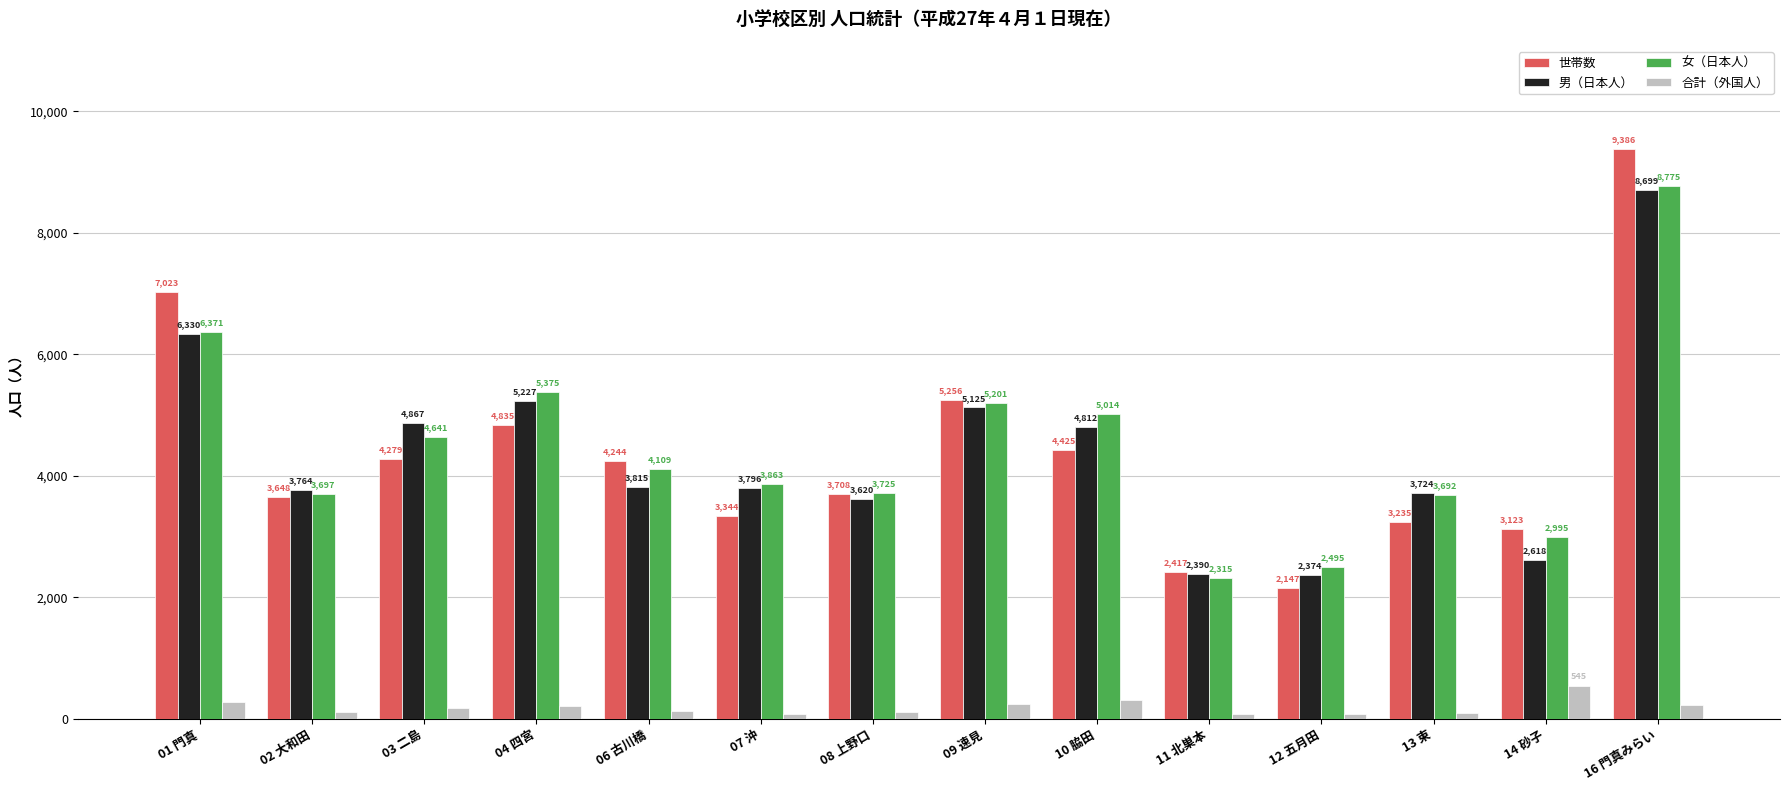

How many data points does each series have?

14